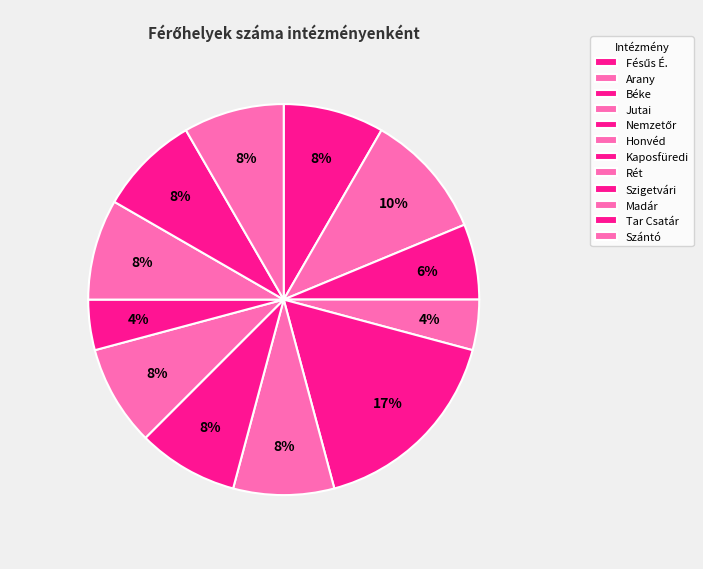

What percentage is the Béke slice, to the nearest percent?

6%